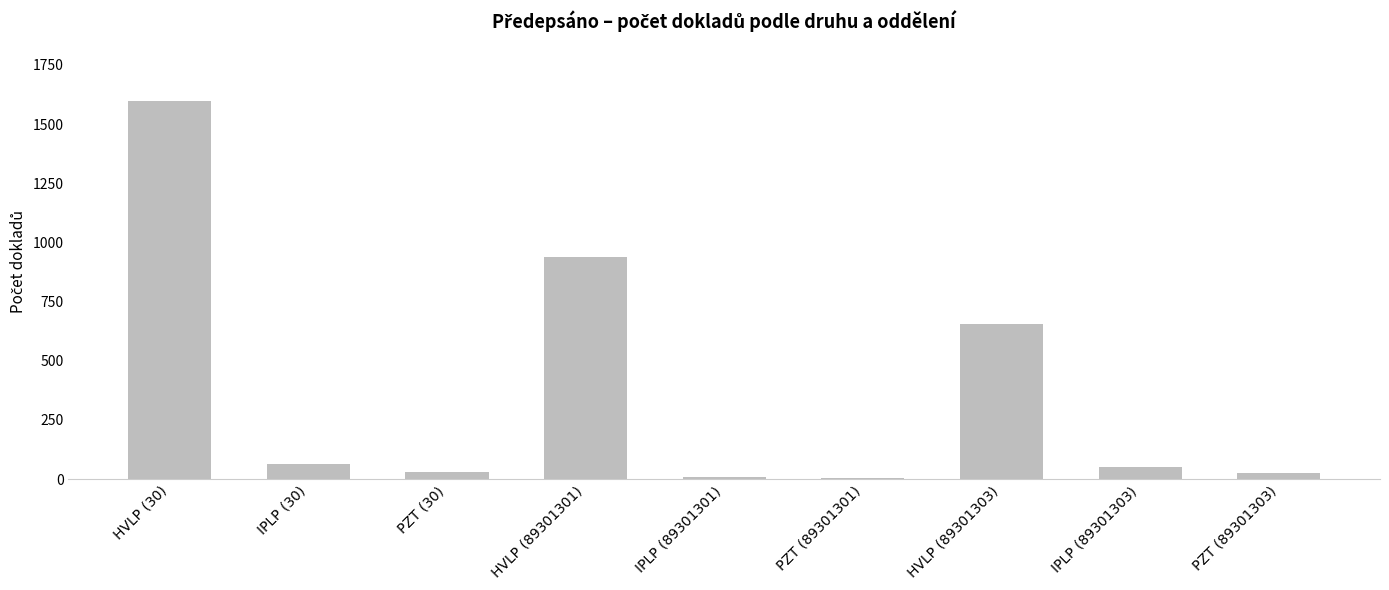

What is the change in value from IPLP (89301301) to PZT (89301303)?

+16